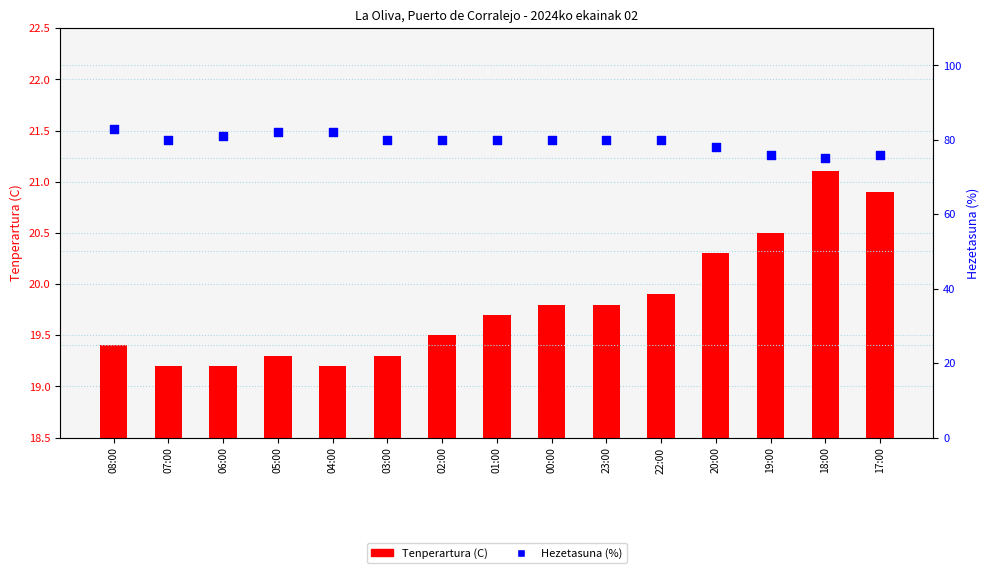

At which category is the sum across all series the highest?

08:00